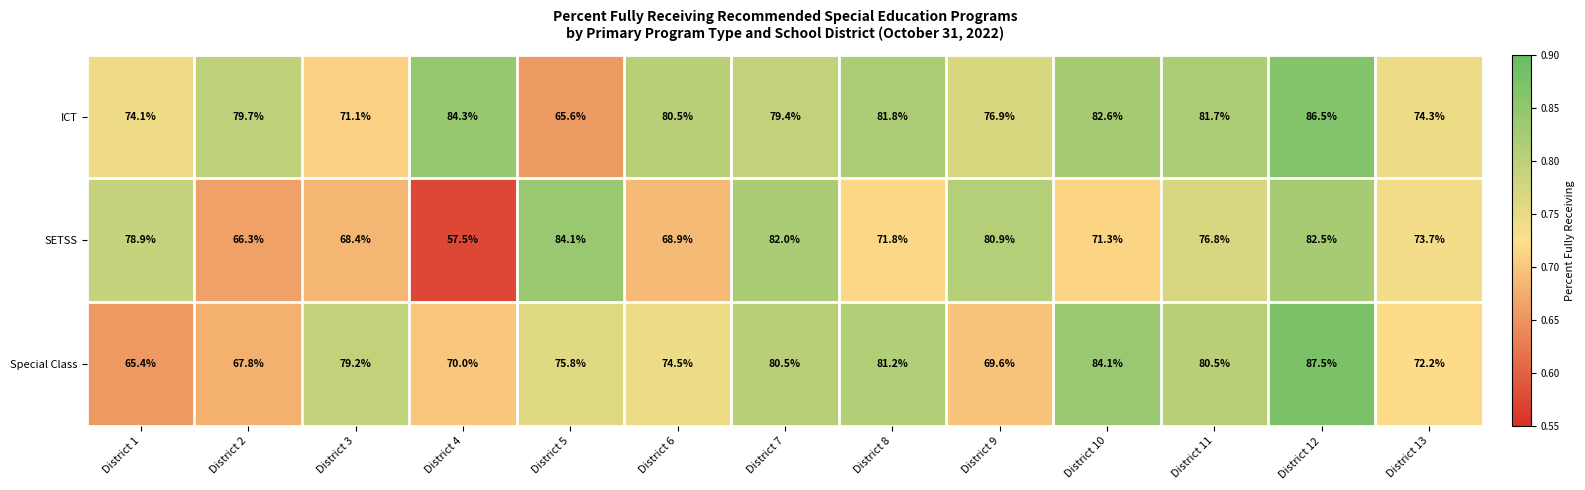

What is the difference between the SETSS values at District 8 and District 2?

5.5